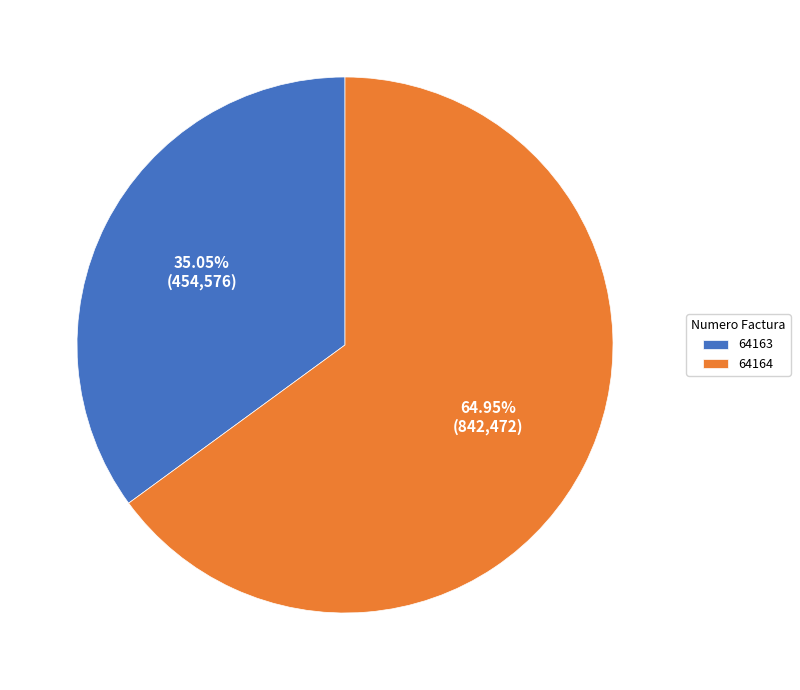

Combined, what portion of the pie is 64164 and 64163?

100.0%